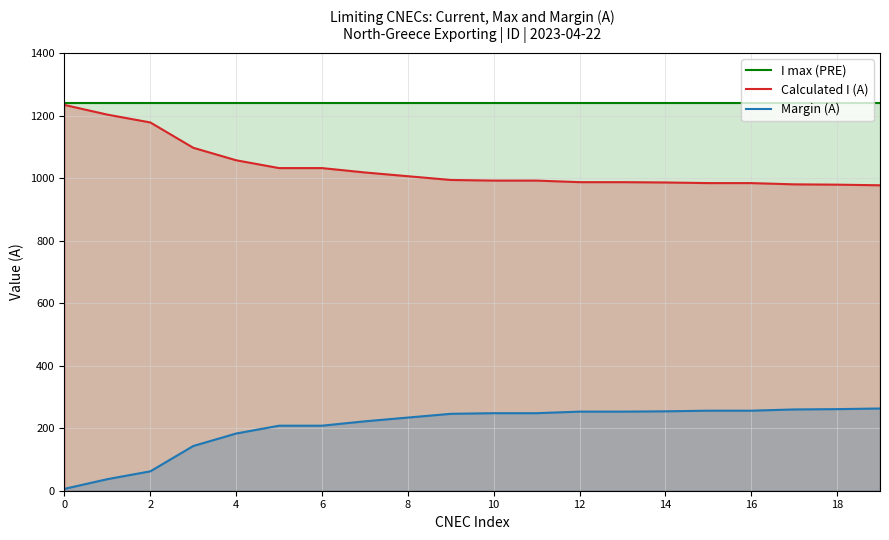

What is the difference between the maximum and second lowest values in the Margin (A) series?

226